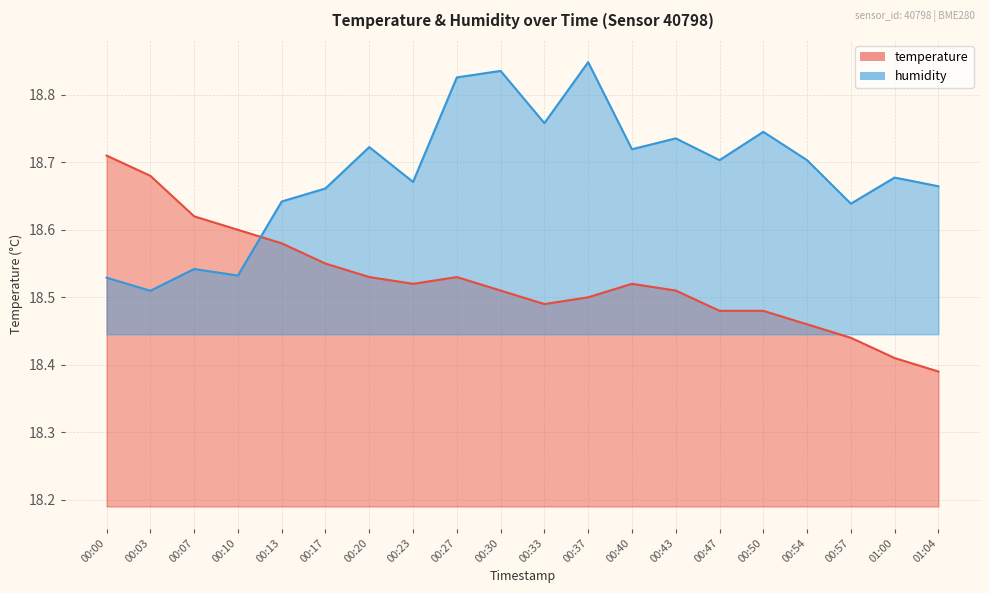

Which label corresponds to the largest value in the chart?

00:37